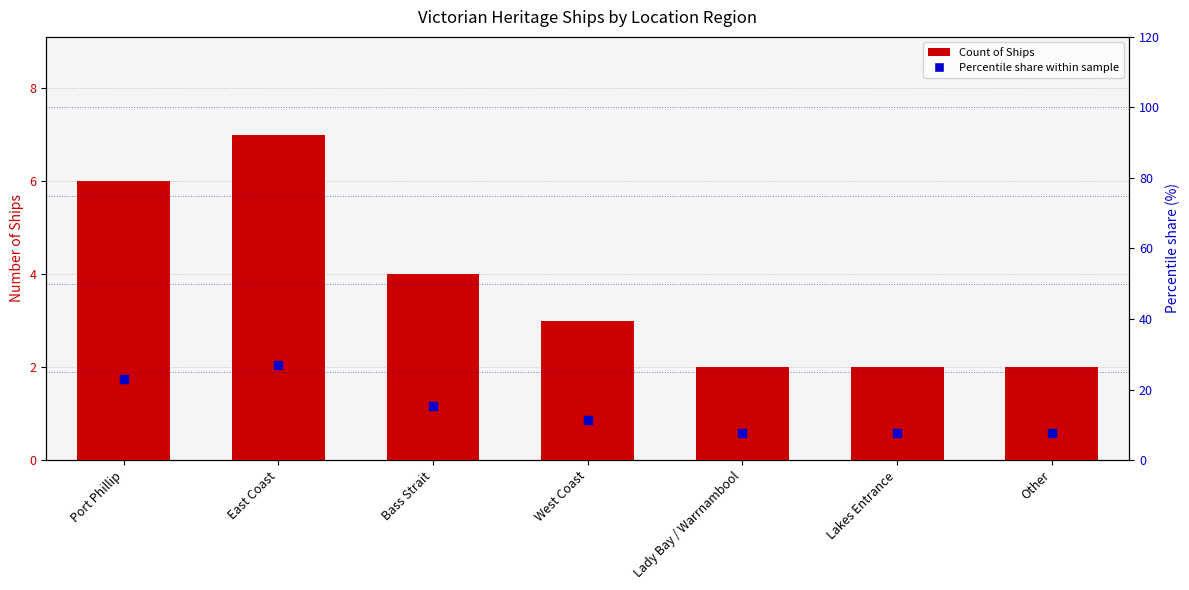

Which series reaches the minimum Y coordinate?

Count of Ships